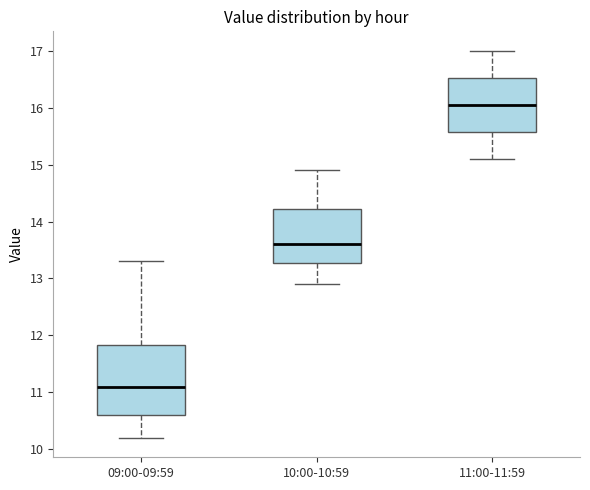

Reading left to right, read every box against the y-axis: the position of its median line, the range the box covers, and the ends of its whiskers. The values are not printed on the chart, so give them approximately, as read against the axis.

09:00-09:59: median 11.1, box 10.6 to 11.8, whiskers 10.2 to 13.3
10:00-10:59: median 13.6, box 13.3 to 14.2, whiskers 12.9 to 14.9
11:00-11:59: median 16.1, box 15.6 to 16.5, whiskers 15.1 to 17.0